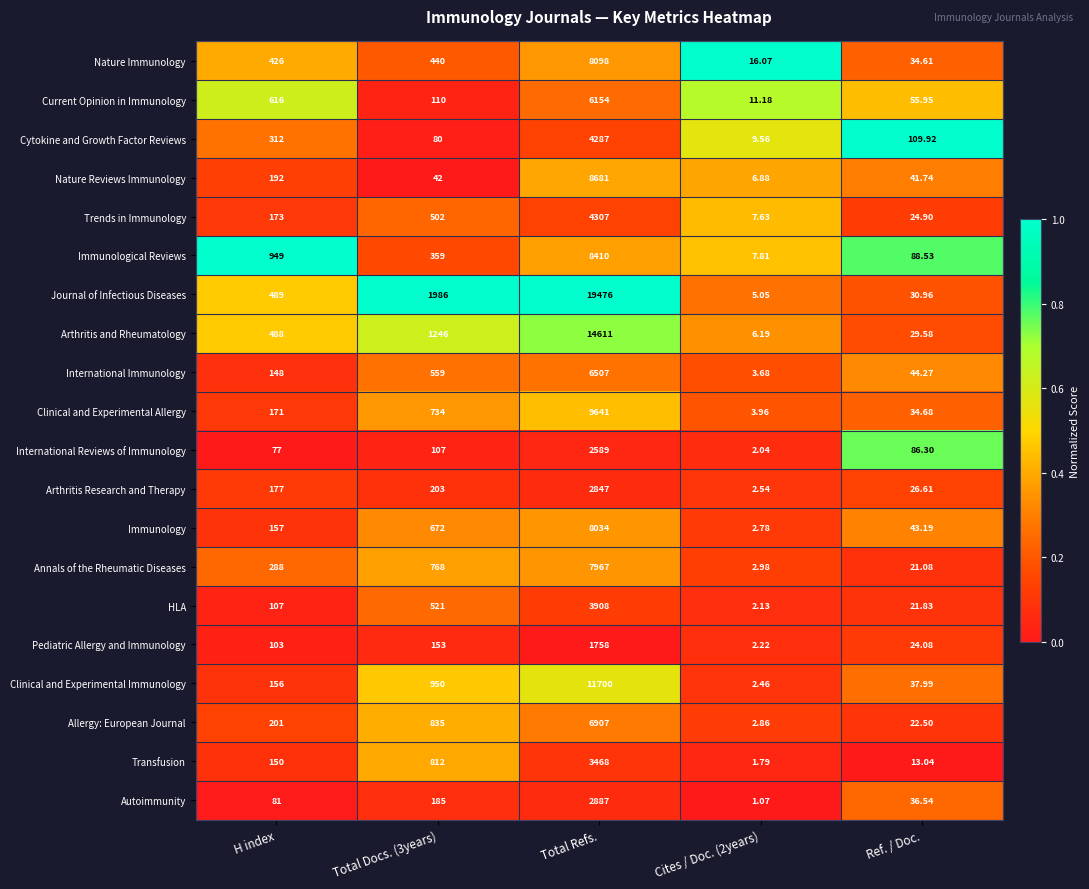

Which series has the largest total across all categories?

Journal of Infectious Diseases